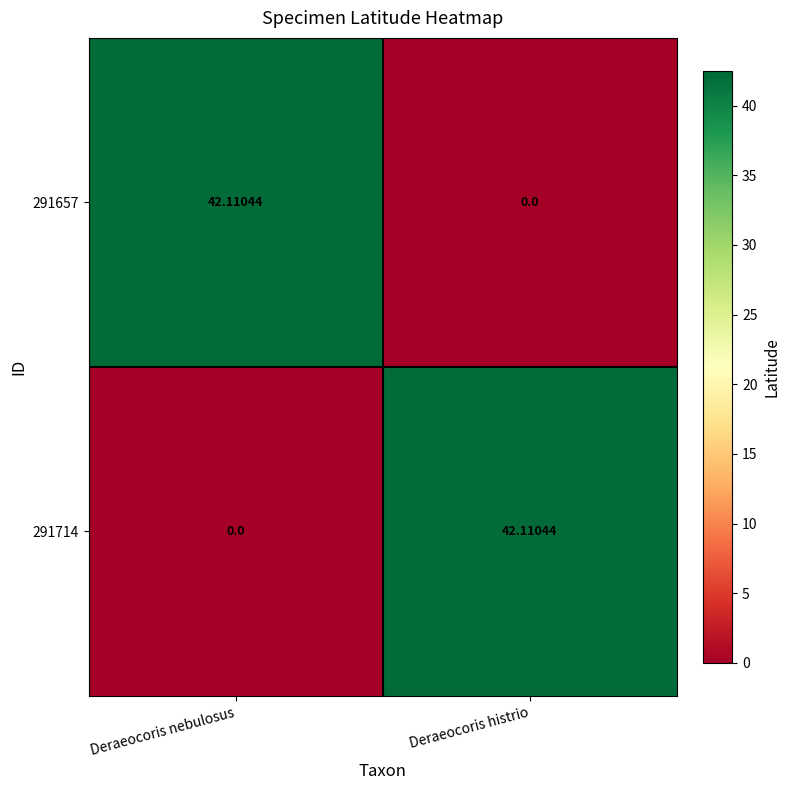

Where does the 291714 series first go above 42?

Deraeocoris histrio